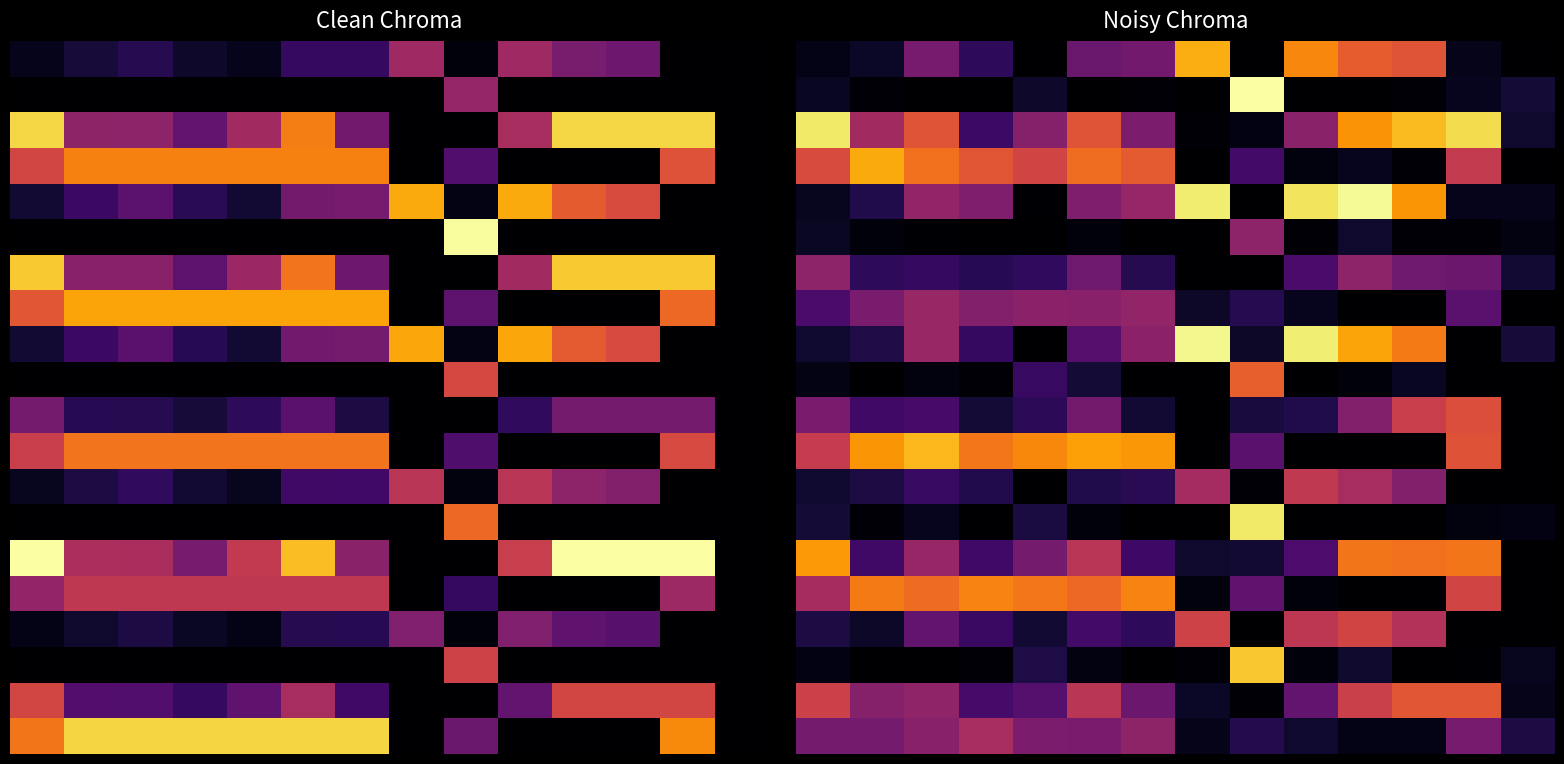

Which category has the lowest value across all series?

4